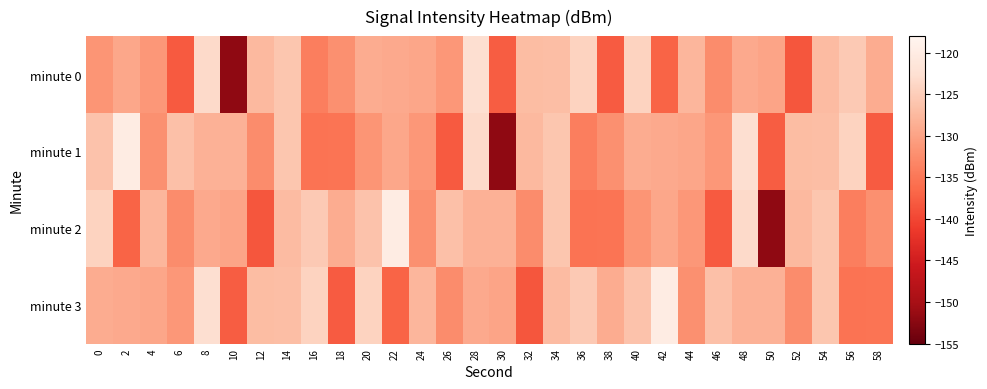

Rank the series by their maximum value, from highest to lowest.

minute 1, minute 2, minute 3, minute 0